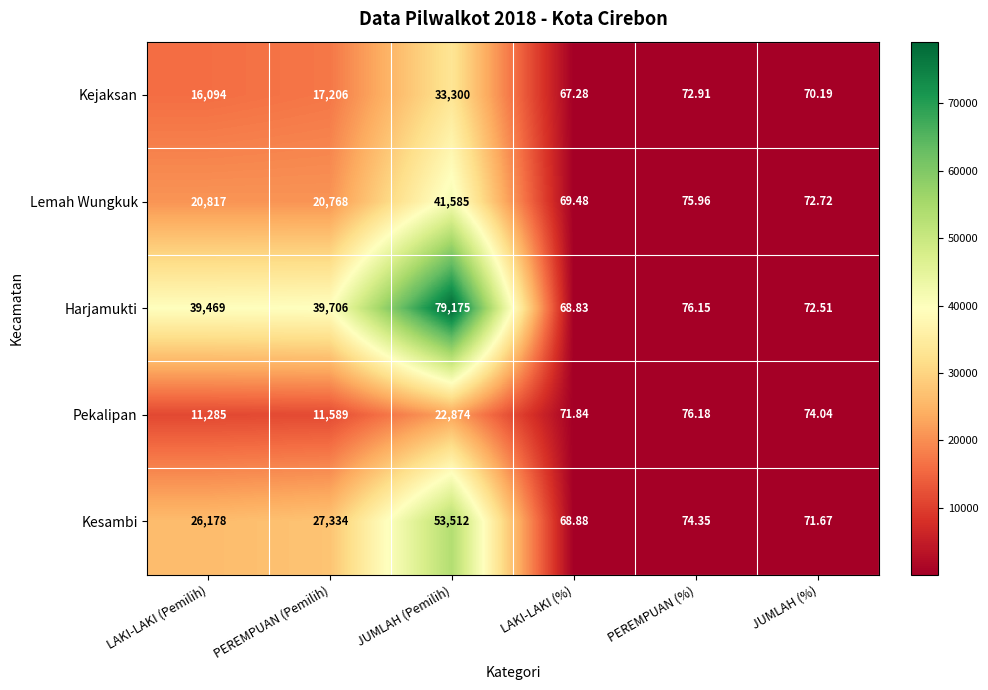

How many categories are shown in the chart?

6